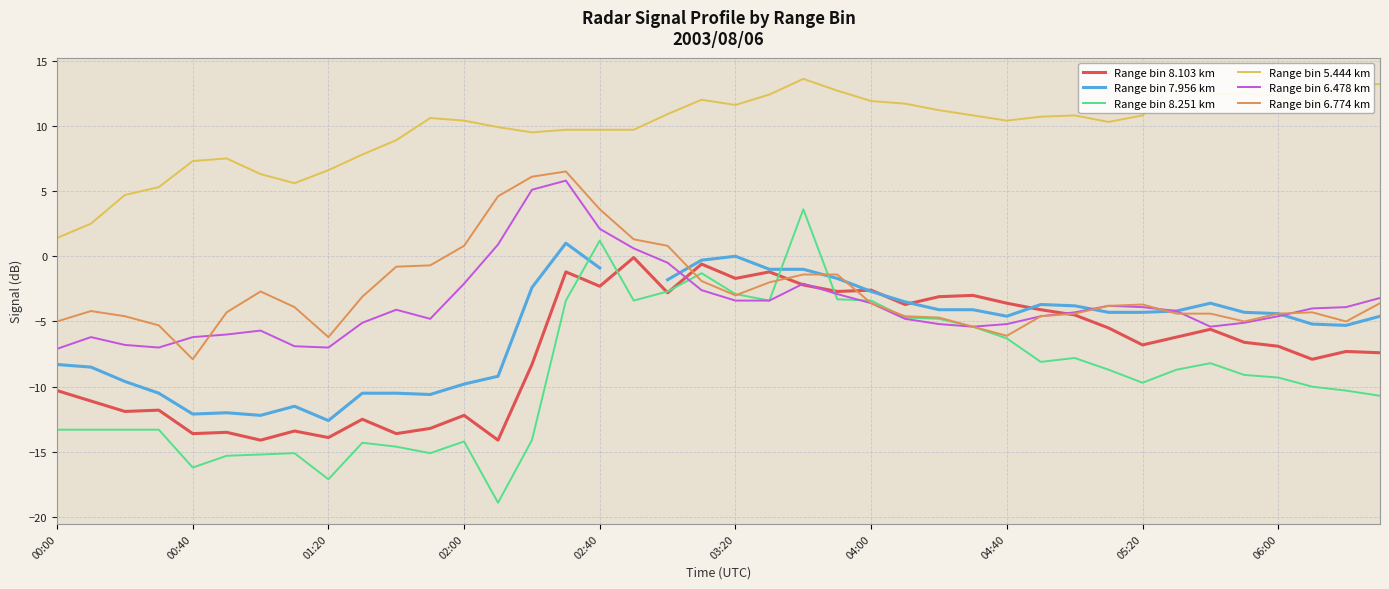

What is the minimum value for Range bin 8.251 km?

-18.9